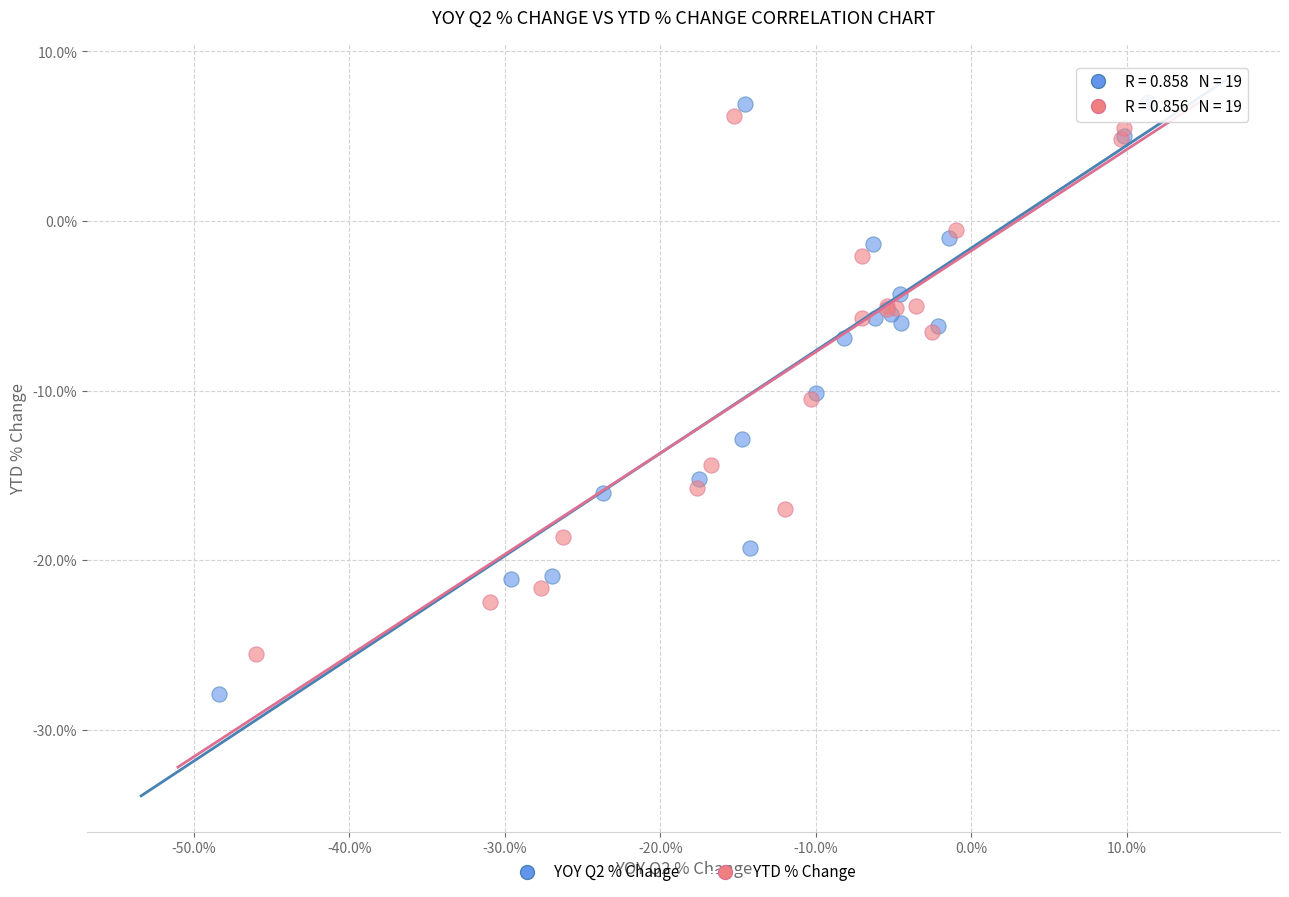

Which series has the widest spread of Y values?

YOY Q2 % Change